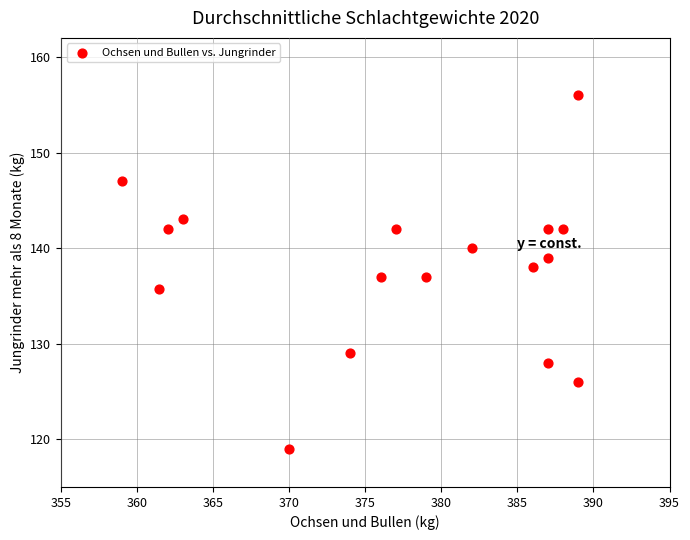

What is the range of X values (max minus min)?

30.0